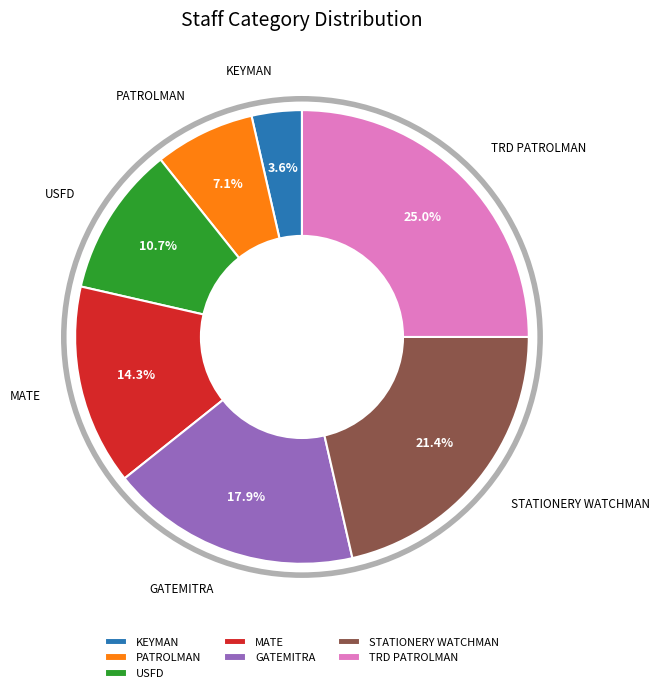

To the nearest percent, what portion does GATEMITRA represent?

18%